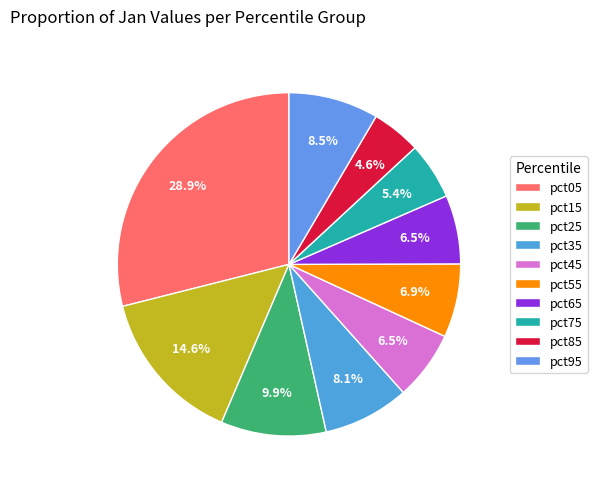

To the nearest percent, what portion does pct25 represent?

10%